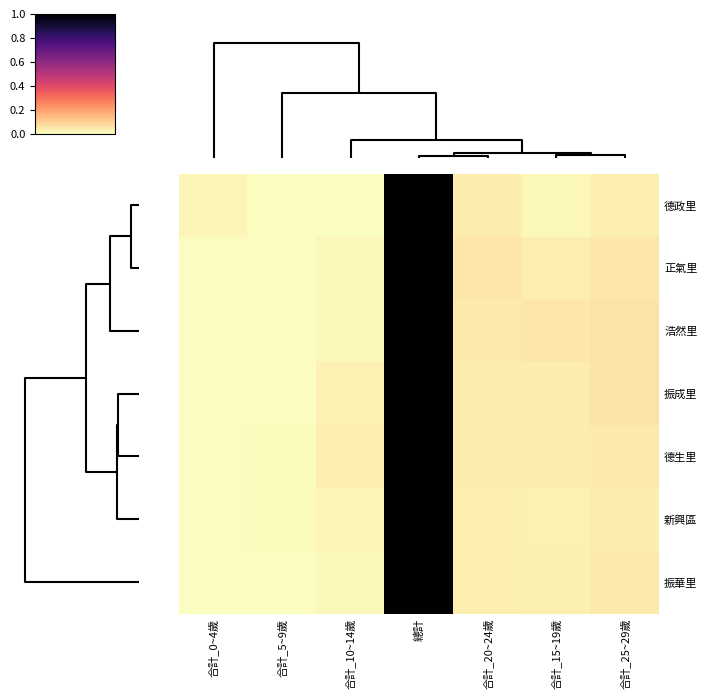

Reading left to right, transcribe all the data shown in this chart.

德政里: 合計_0~4歲=0.0	合計_5~9歲=0.0	合計_10~14歲=0.0	總計=1.0	合計_20~24歲=0.0	合計_15~19歲=0.0	合計_25~29歲=0.0
正氣里: 合計_0~4歲=0.0	合計_5~9歲=0.0	合計_10~14歲=0.0	總計=1.0	合計_20~24歲=0.0	合計_15~19歲=0.0	合計_25~29歲=0.1
浩然里: 合計_0~4歲=0.0	合計_5~9歲=0.0	合計_10~14歲=0.0	總計=1.0	合計_20~24歲=0.0	合計_15~19歲=0.0	合計_25~29歲=0.1
振成里: 合計_0~4歲=0.0	合計_5~9歲=0.0	合計_10~14歲=0.0	總計=1.0	合計_20~24歲=0.0	合計_15~19歲=0.0	合計_25~29歲=0.1
德生里: 合計_0~4歲=0.0	合計_5~9歲=0.0	合計_10~14歲=0.0	總計=1.0	合計_20~24歲=0.0	合計_15~19歲=0.0	合計_25~29歲=0.0
新興區: 合計_0~4歲=0.0	合計_5~9歲=0.0	合計_10~14歲=0.0	總計=1.0	合計_20~24歲=0.0	合計_15~19歲=0.0	合計_25~29歲=0.0
振華里: 合計_0~4歲=0.0	合計_5~9歲=0.0	合計_10~14歲=0.0	總計=1.0	合計_20~24歲=0.0	合計_15~19歲=0.0	合計_25~29歲=0.0